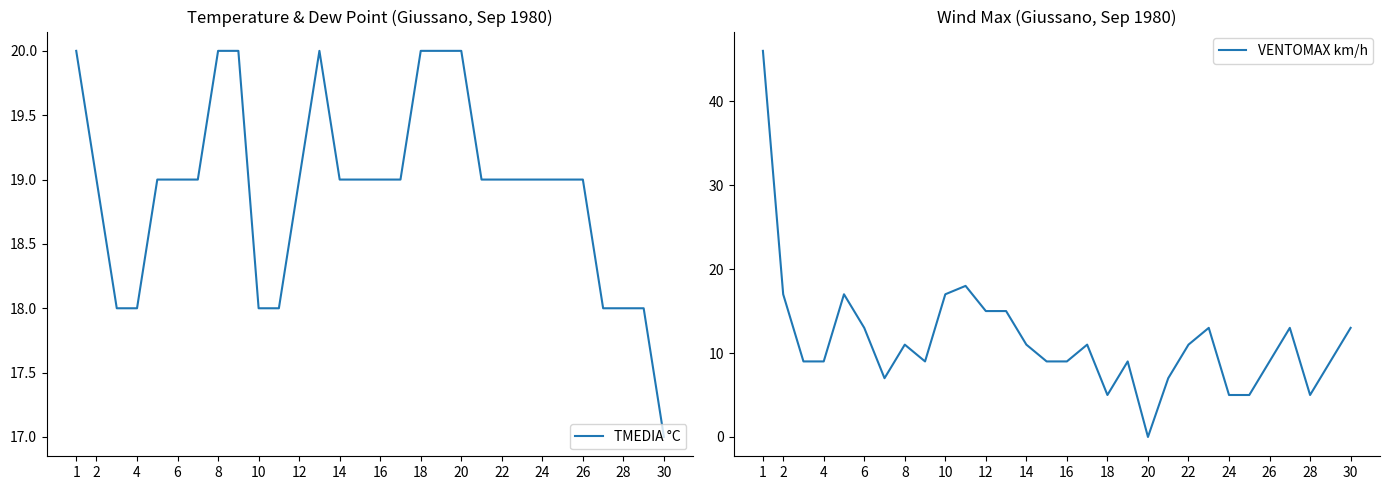

List the series in order of their peak value, highest first.

VENTOMAX km/h, TMEDIA °C